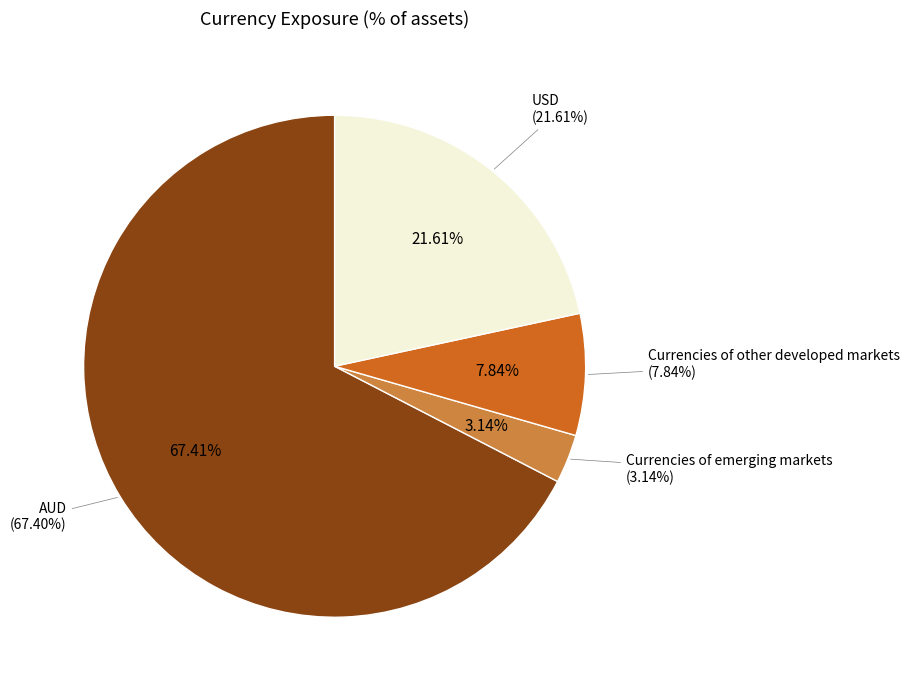

To the nearest percent, what portion does USD represent?

22%